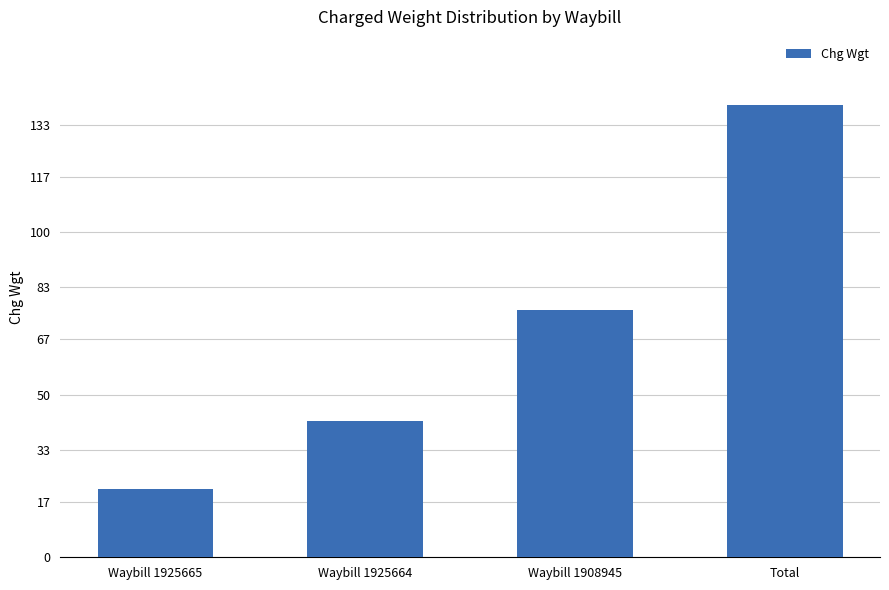

Rank the categories by value from lowest to highest.

Waybill 1925665, Waybill 1925664, Waybill 1908945, Total